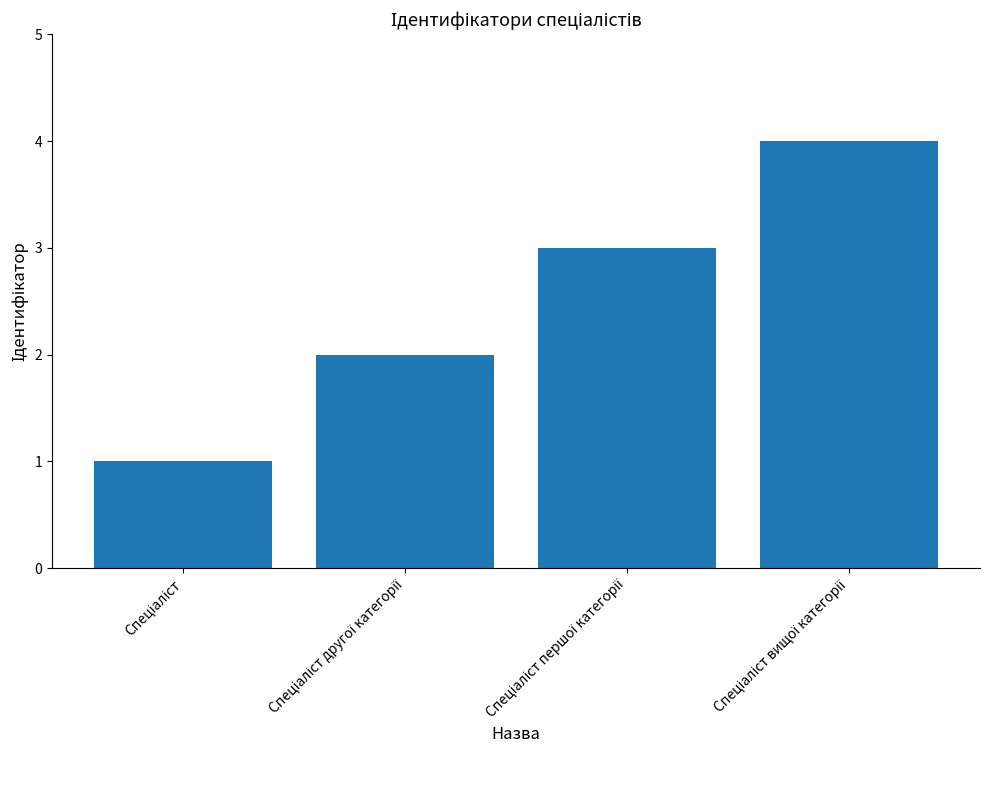

What is the difference between the second highest and minimum values?

2